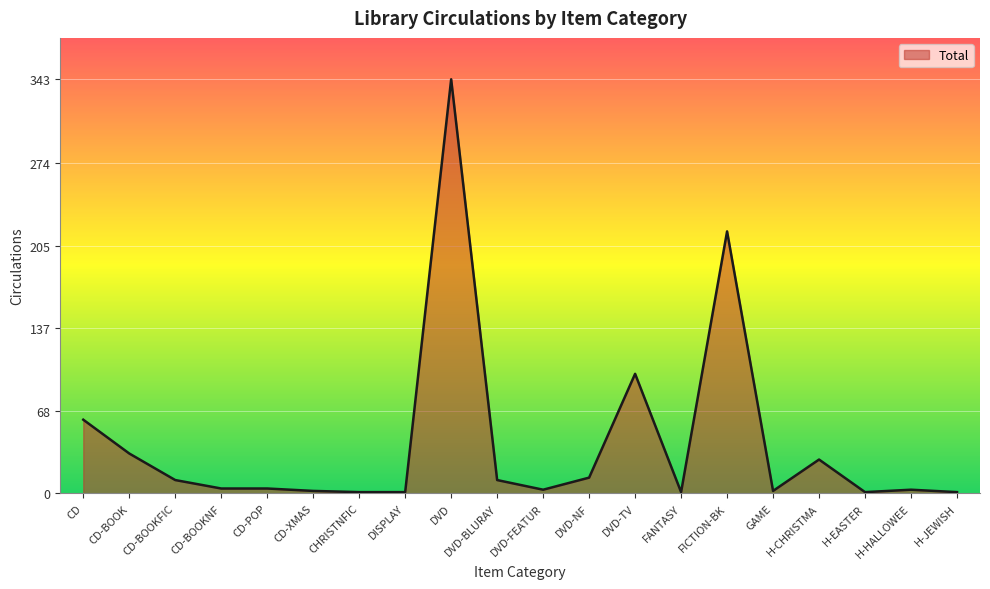

What is the greatest value displayed?

343